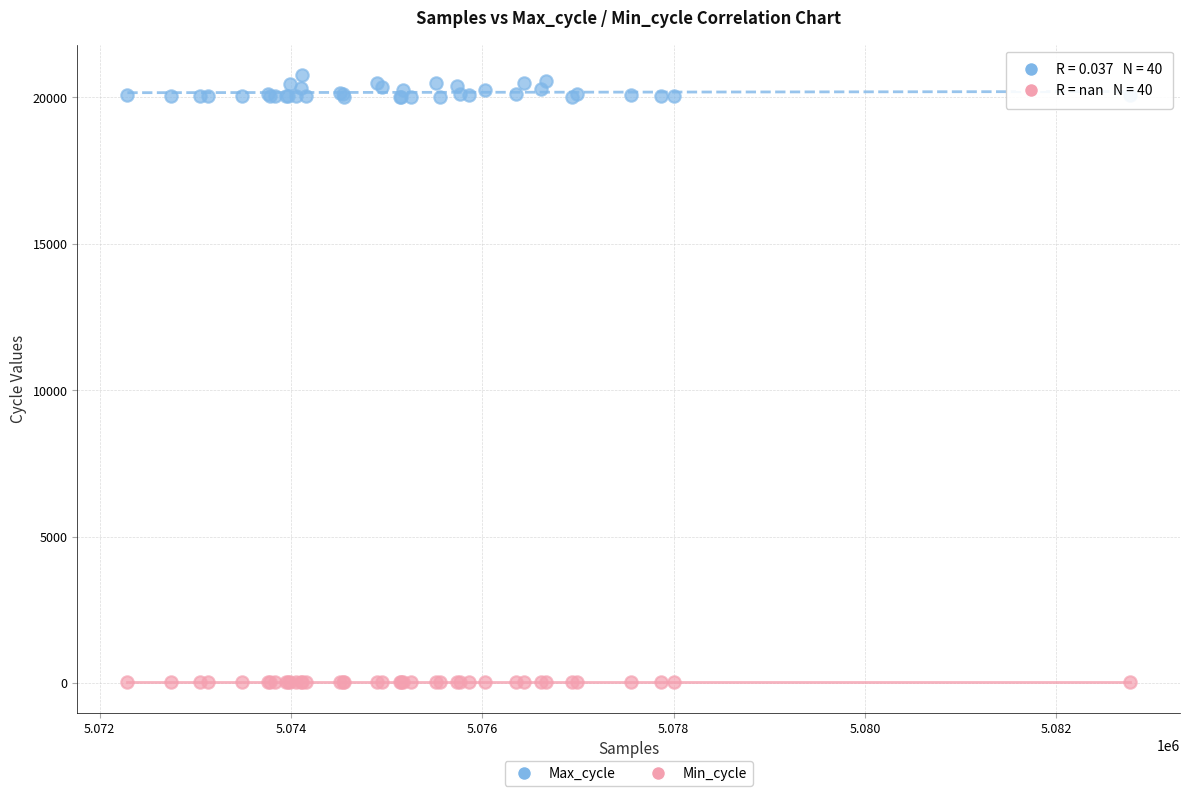

Which series contains the lowest Y value?

Min_cycle